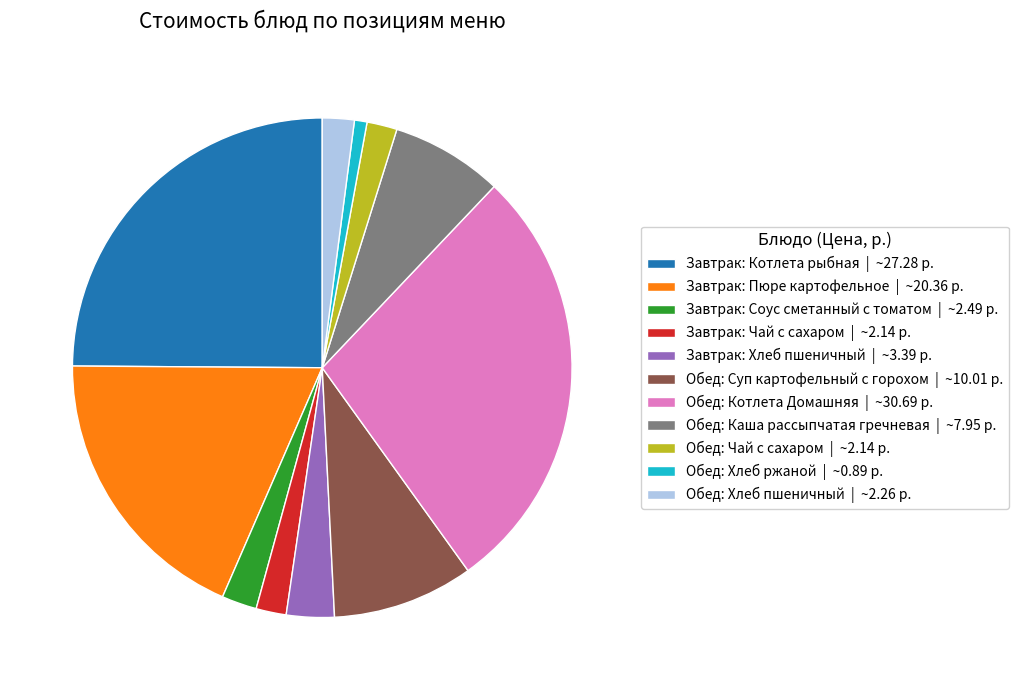

Does Обед: Хлеб пшеничный represent more than half of the total?

No